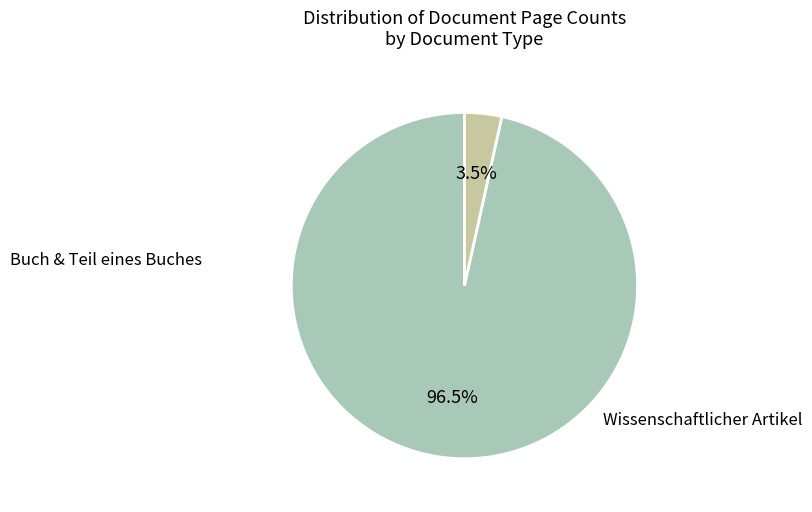

Is there a majority slice in this chart?

Yes